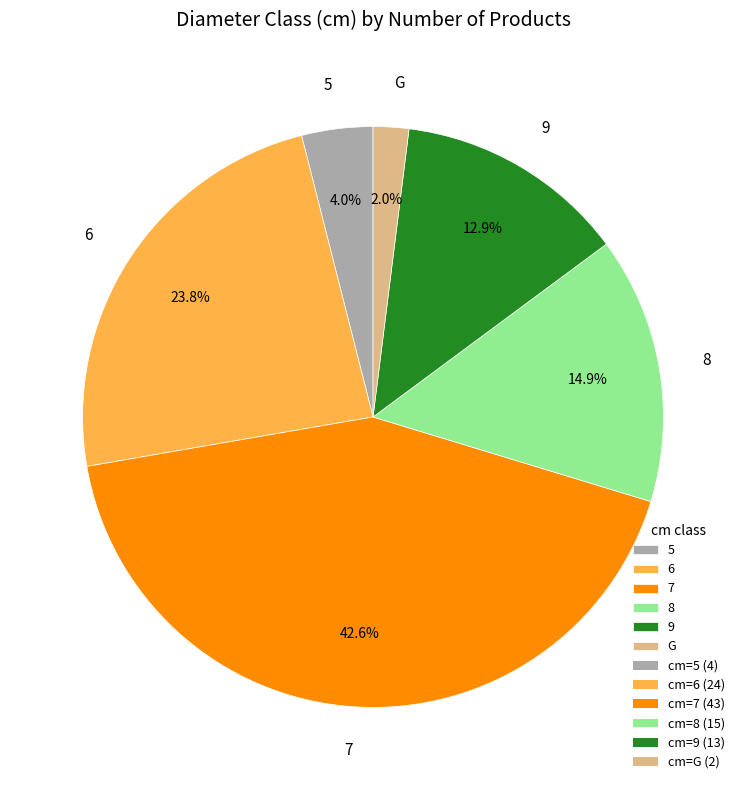

True or false: 5 accounts for 4% of the total.

True